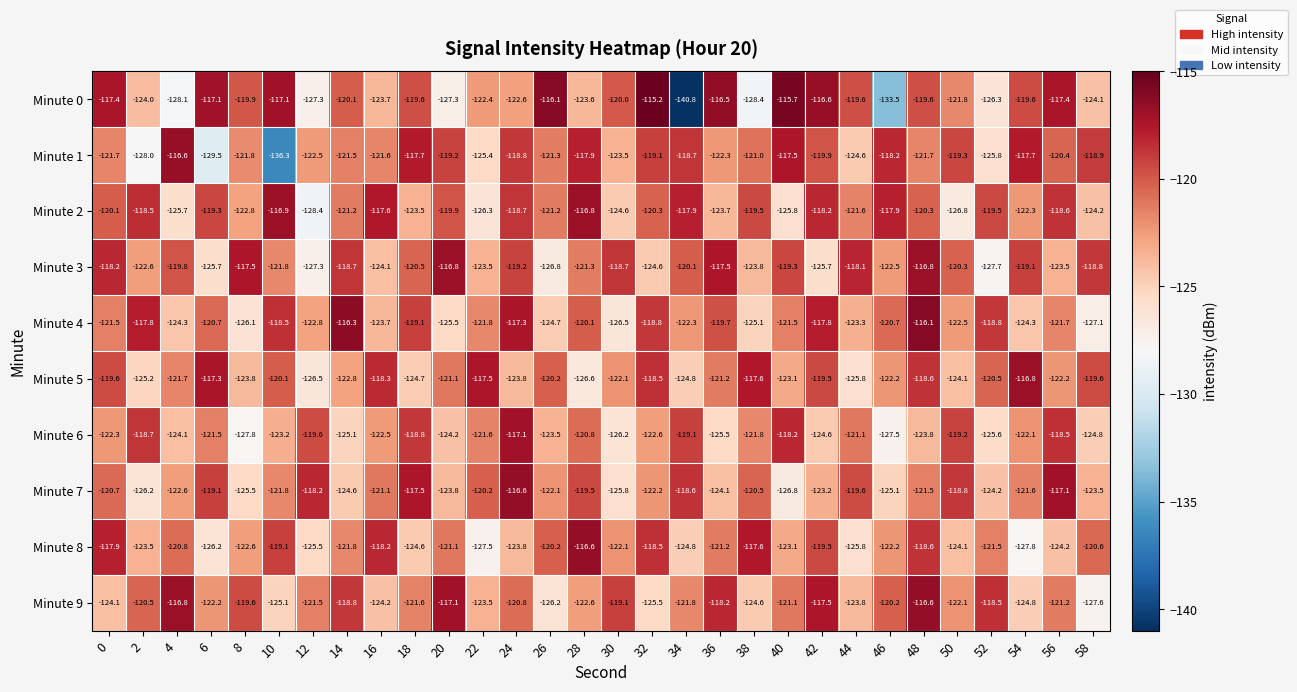

At which category is the sum across all series the highest?

48